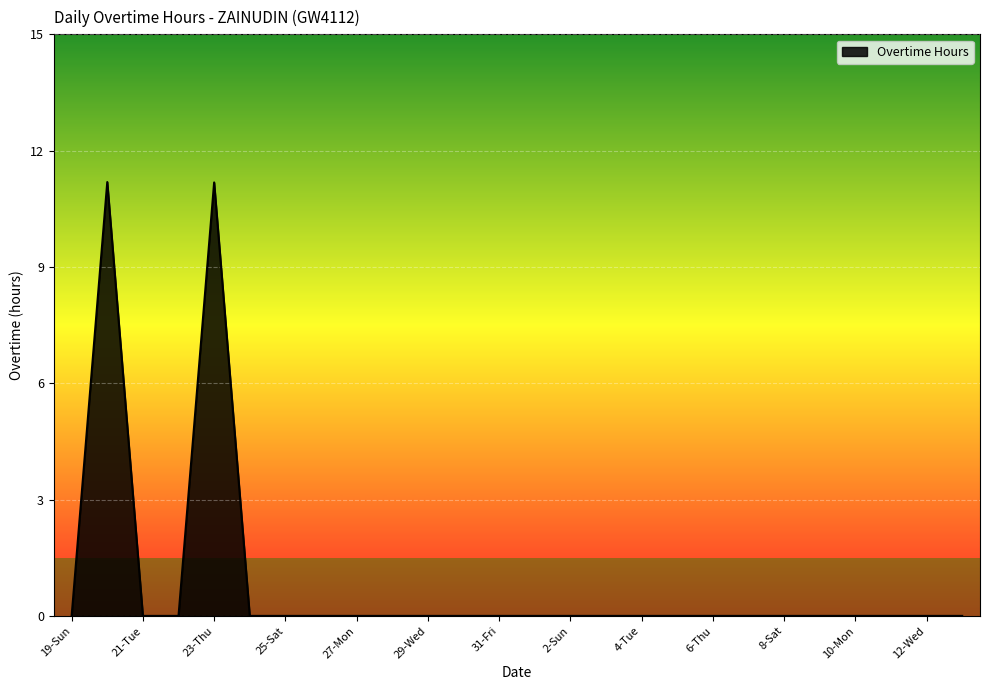

What is the difference between the maximum and minimum values?

11.2